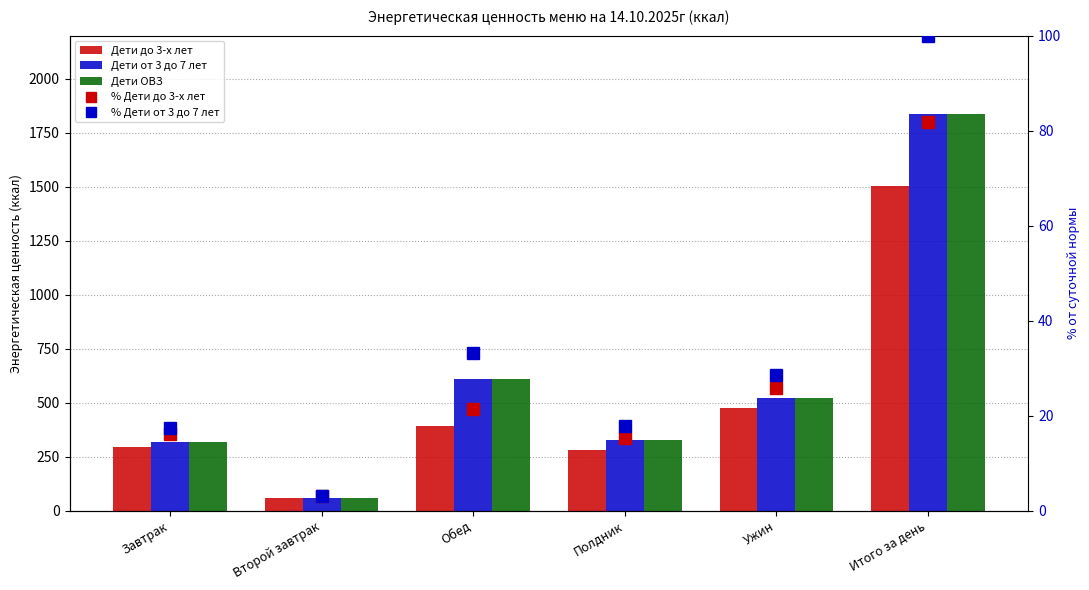

At Ужин, list the series in order from smallest to largest.

% Дети до 3-х лет, % Дети от 3 до 7 лет, Дети до 3-х лет, Дети от 3 до 7 лет, Дети ОВЗ